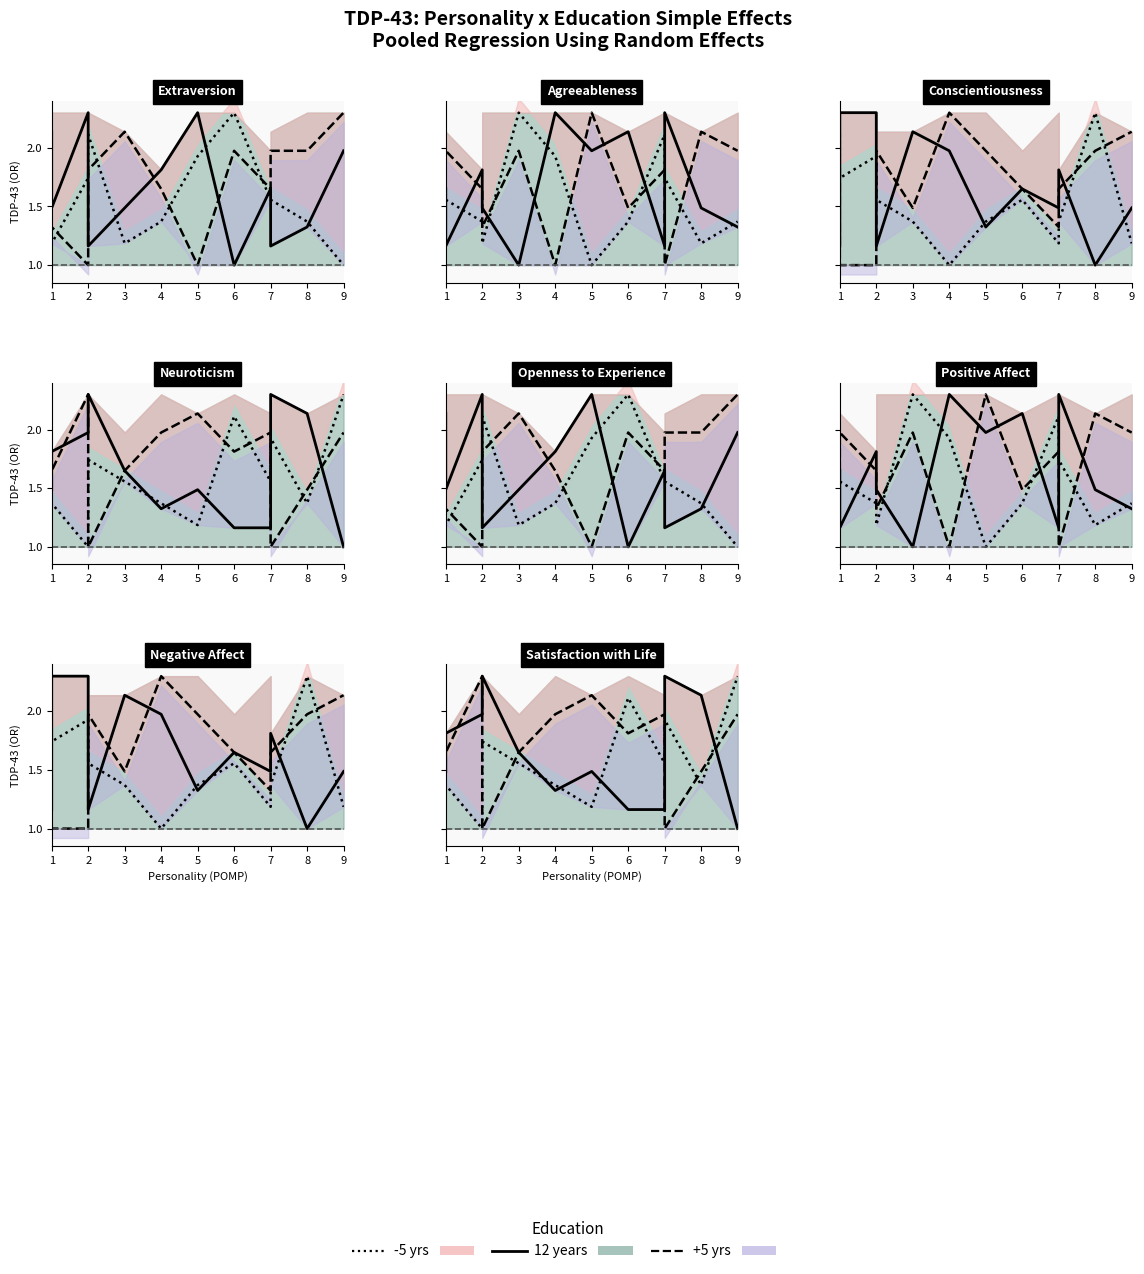

What is the spread (max minus min) of values at 6?

1.0